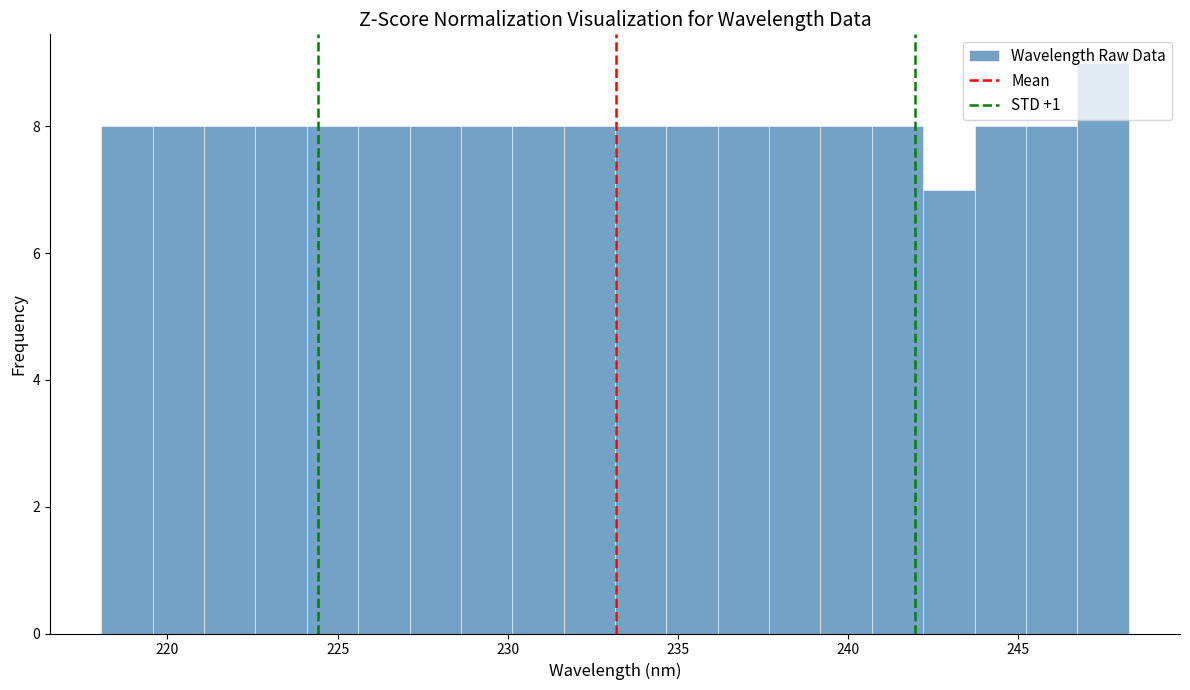

Read against the x-axis, roughly where is the centre of the tallest bar?

247.5